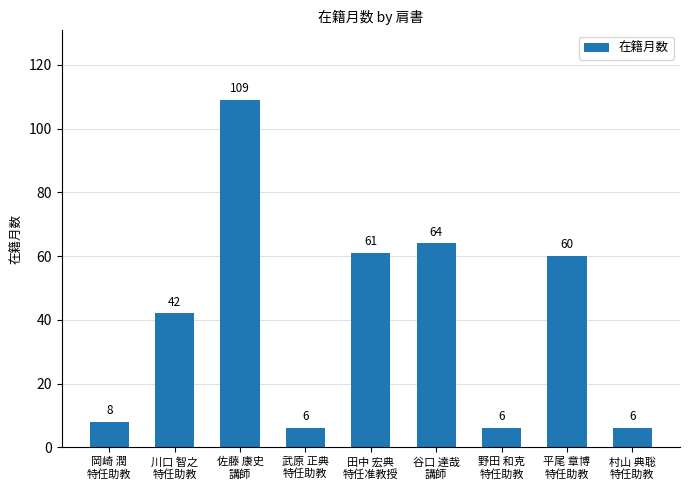

What is the difference between the maximum and second lowest values?

103